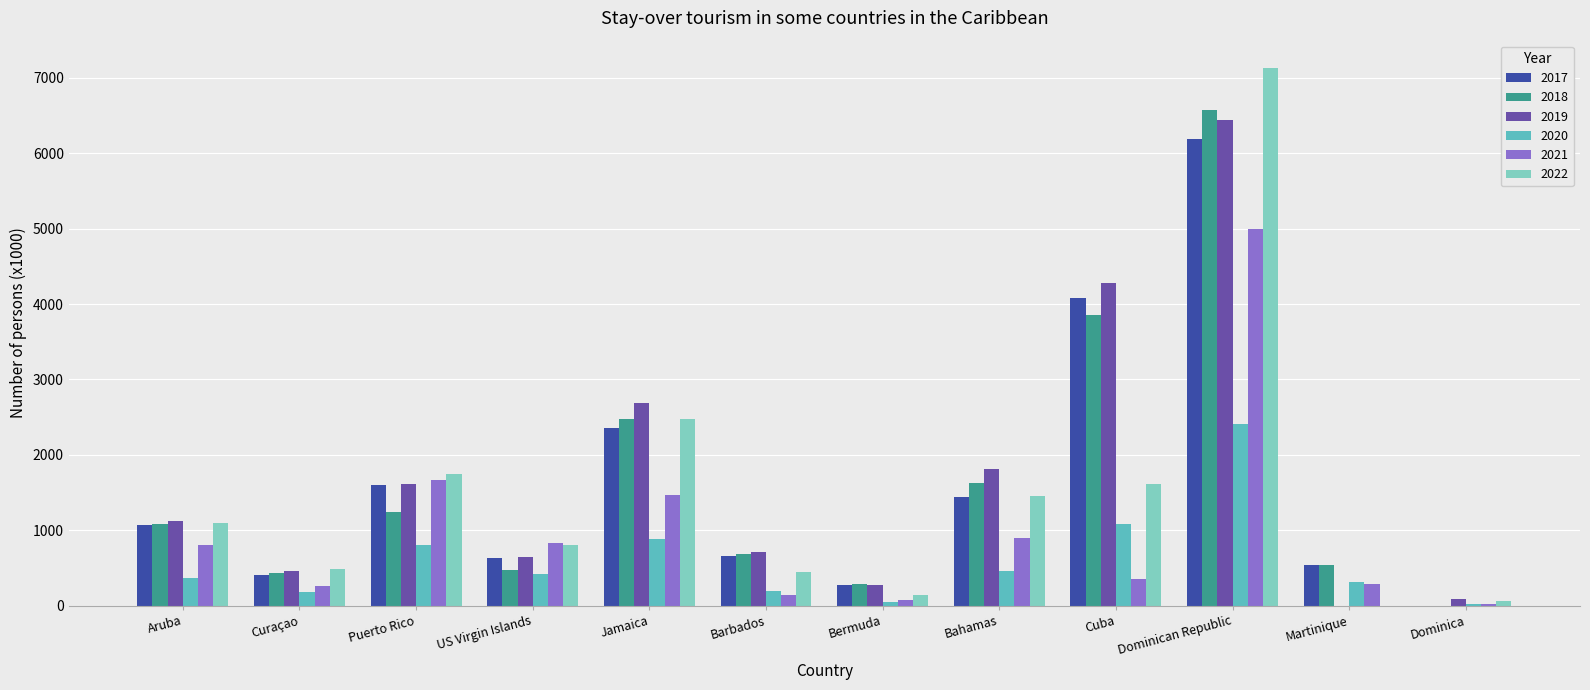

What is the average value of the 2021 series?

982.9